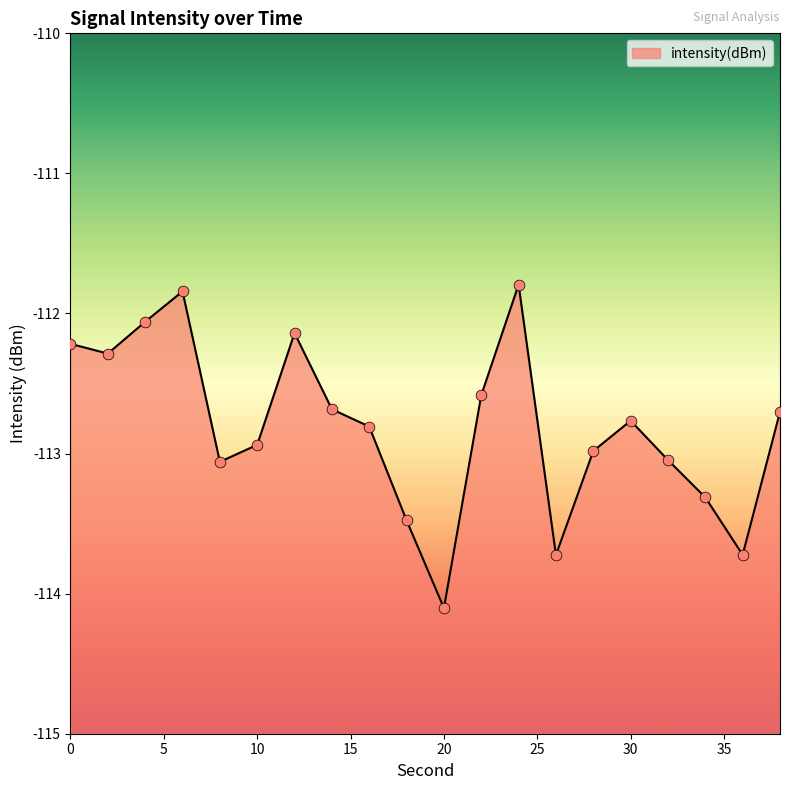

What is the change in value from 18 to 28?

+0.5